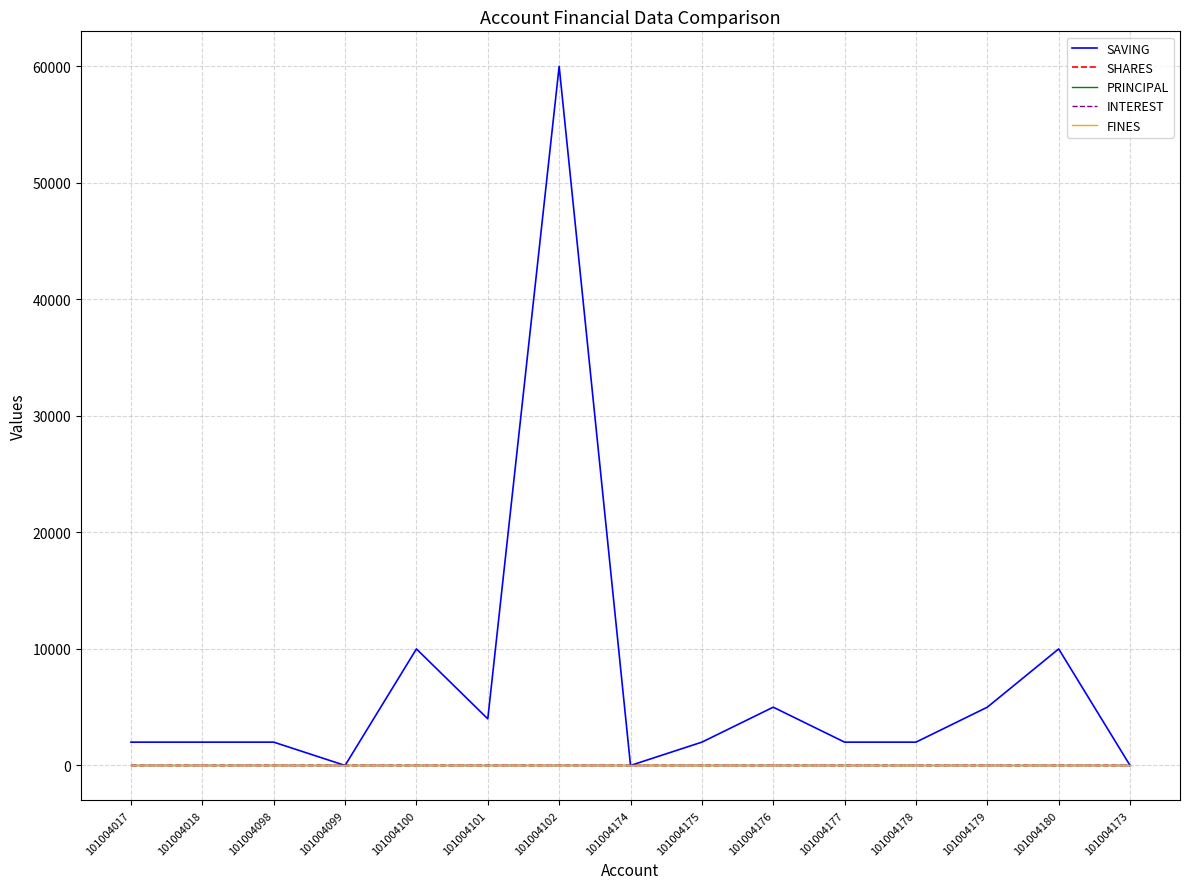

Which label corresponds to the smallest value in the chart?

101004099